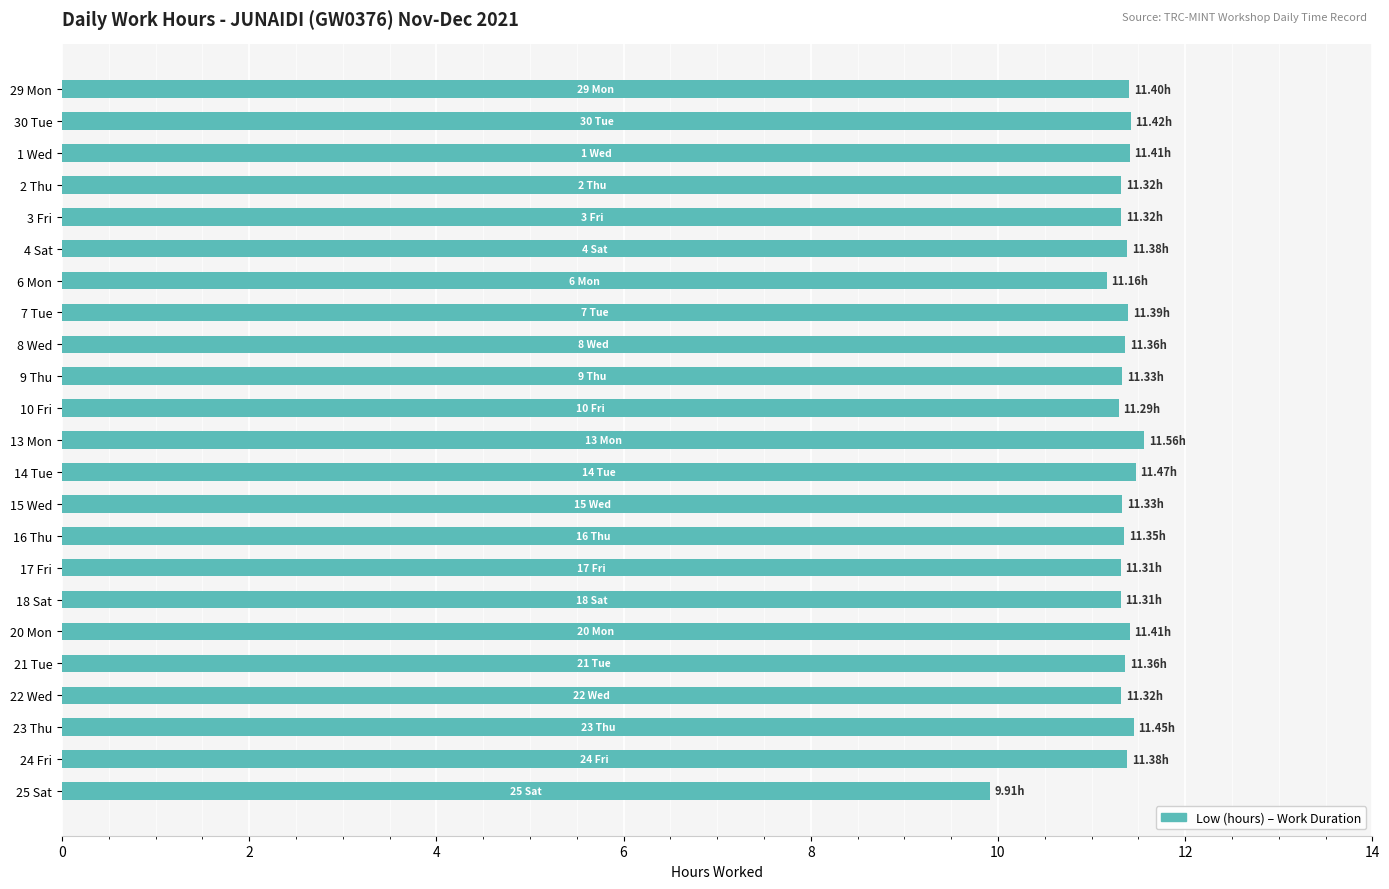

What is the sum of all values?

259.9